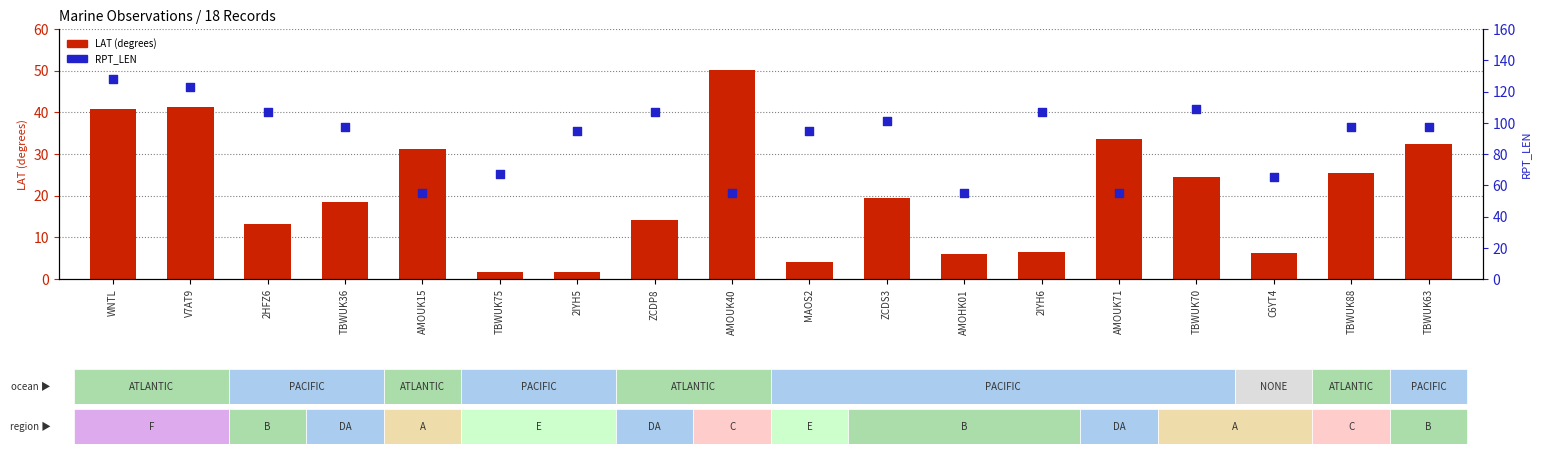

Which series has the largest Y range (max minus min)?

RPT_LEN